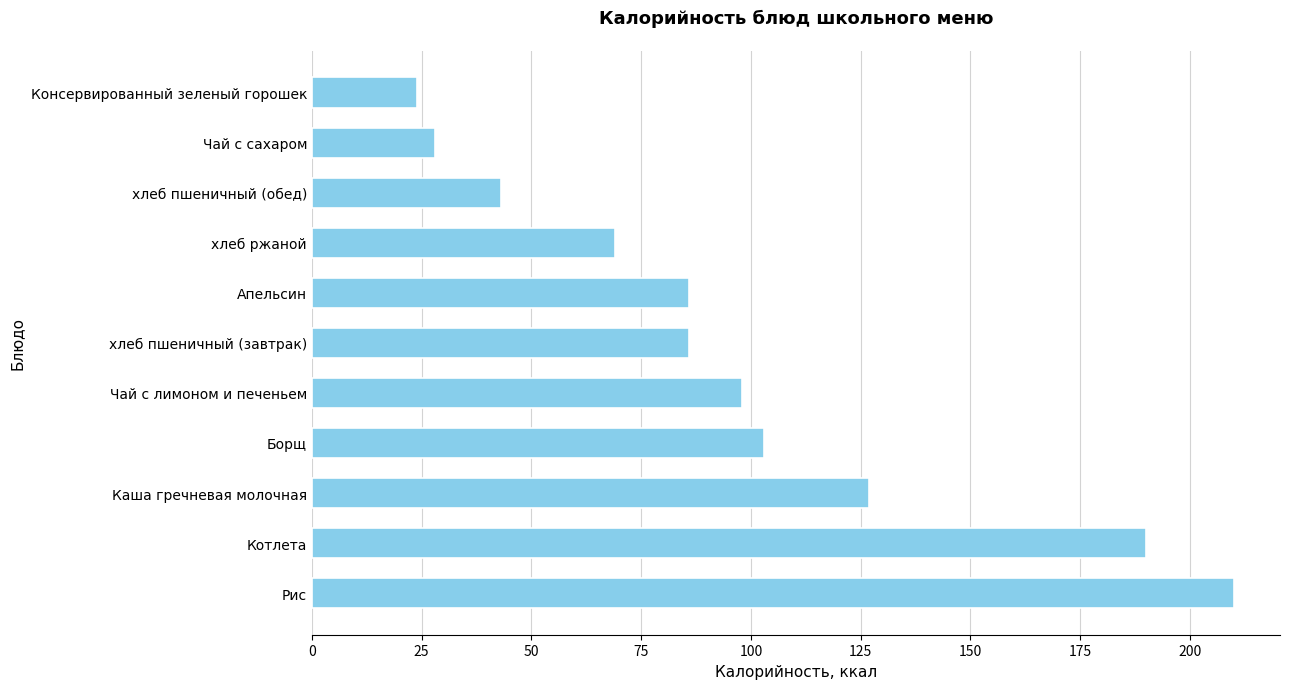

Reading top to bottom, extract all data points from this chart.

24	28	43	69	86	86	98	103	127	190	210